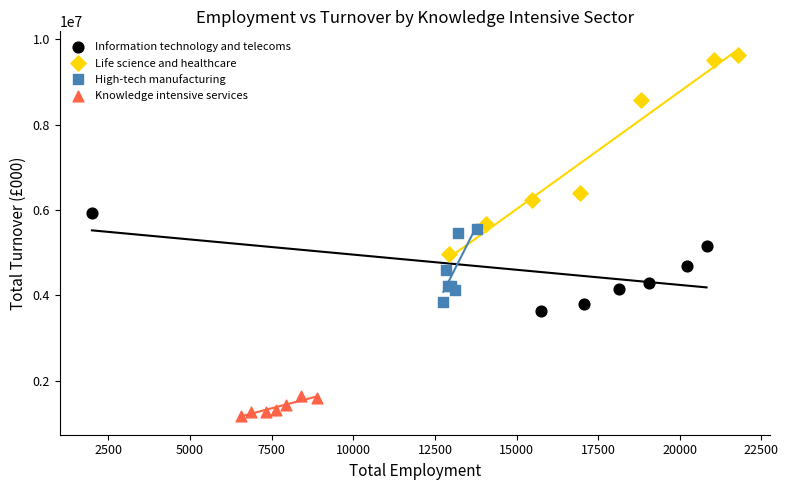

Which series contains the highest Y value?

Life science and healthcare